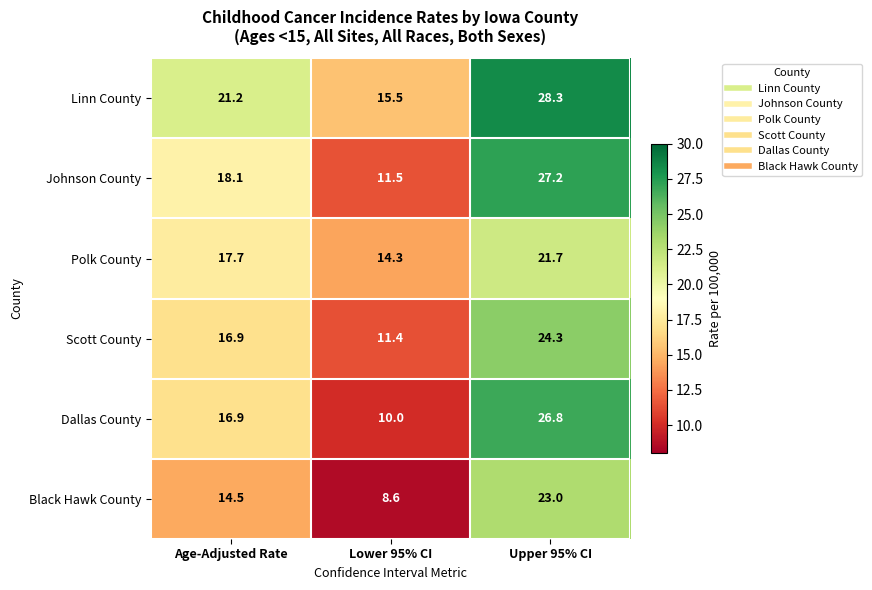

How many series are shown in this chart?

6